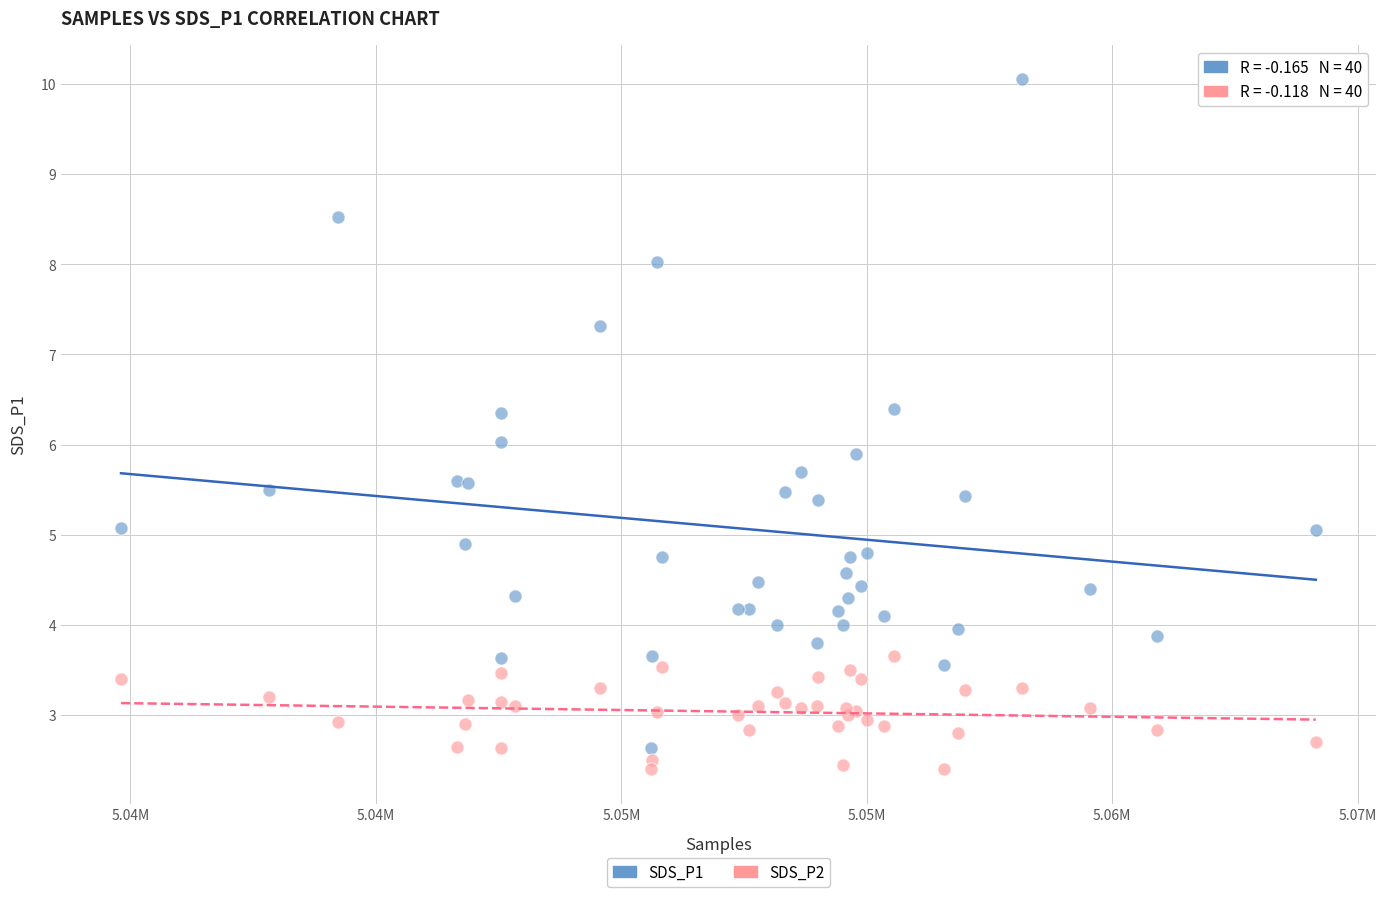

Which series reaches the minimum Y coordinate?

SDS_P2